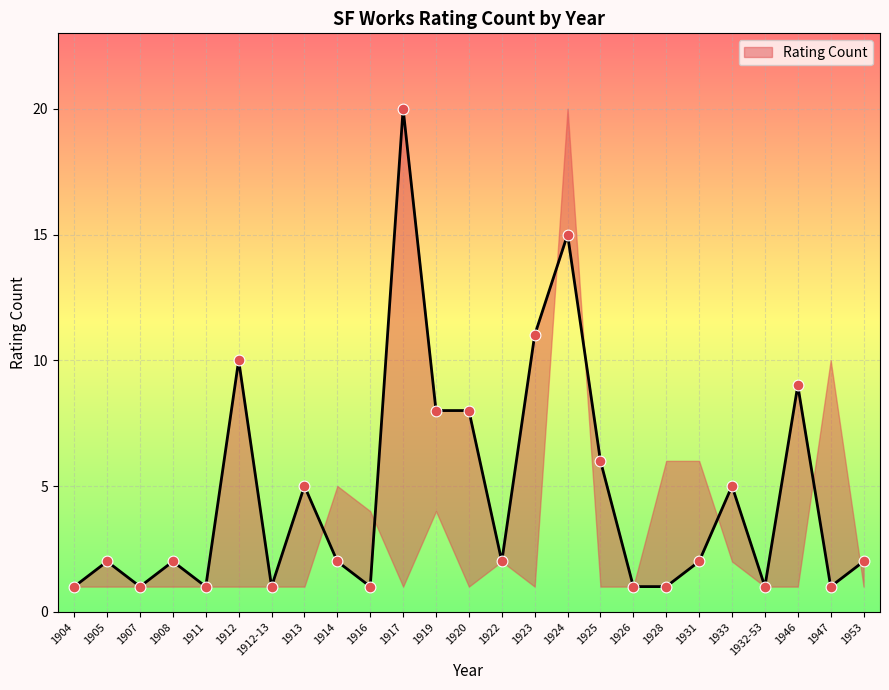

What is the ratio of the value at 1905 to the value at 1911?

1.0